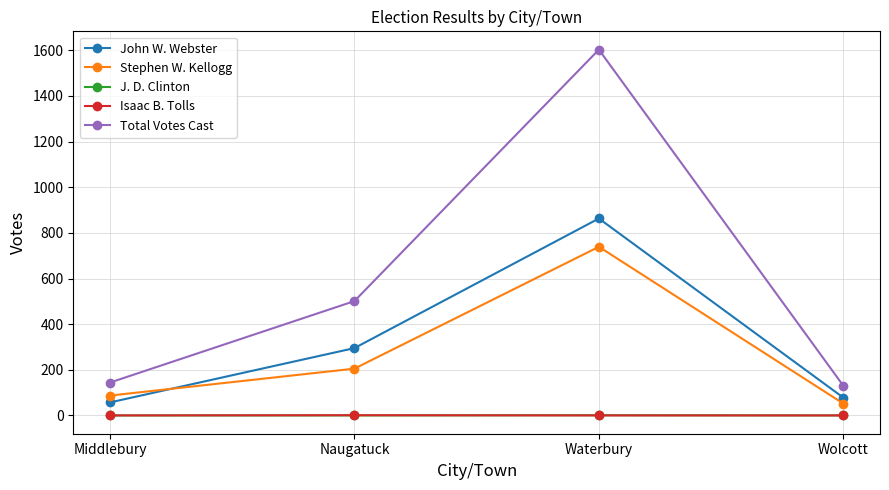

List the labels in order of Stephen W. Kellogg value, smallest first.

Wolcott, Middlebury, Naugatuck, Waterbury